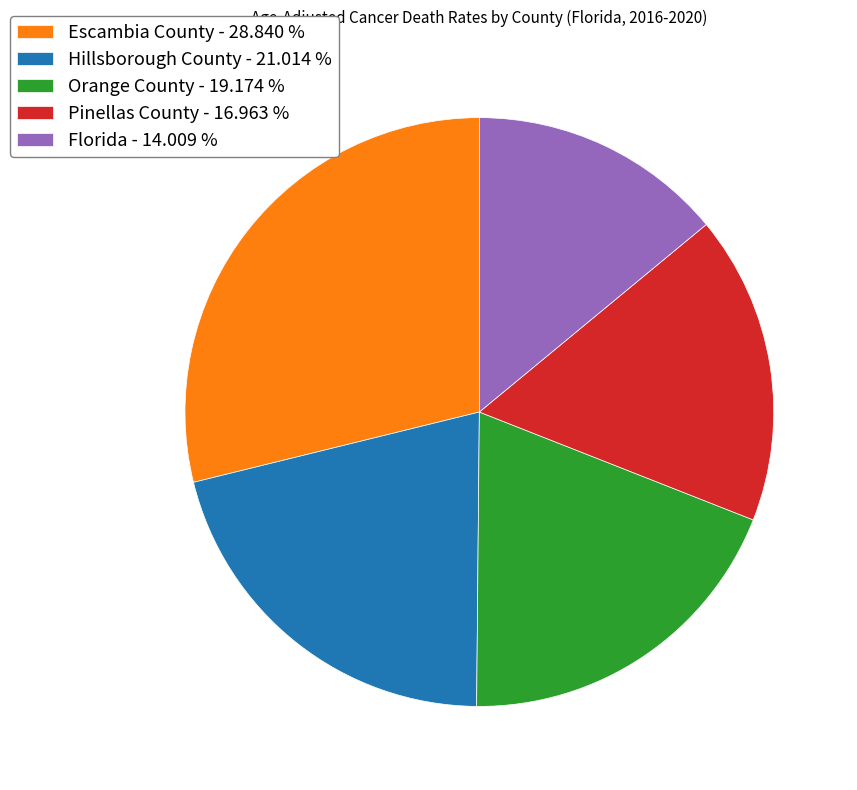

Is there a majority slice in this chart?

No